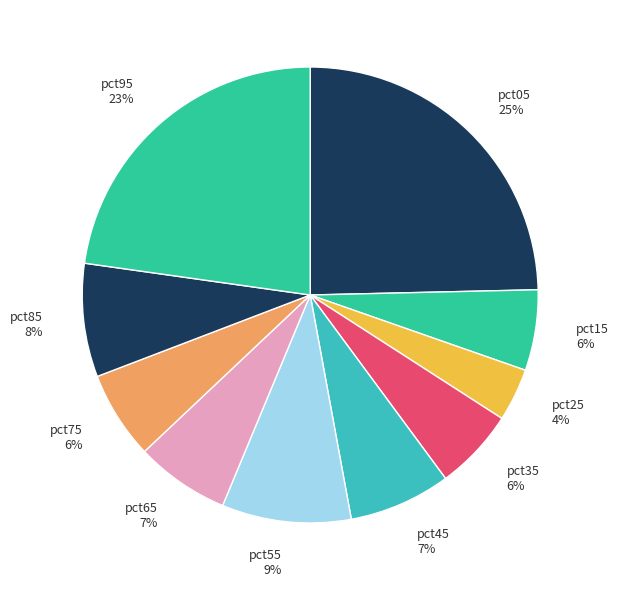

How many slices are in this pie chart?

10